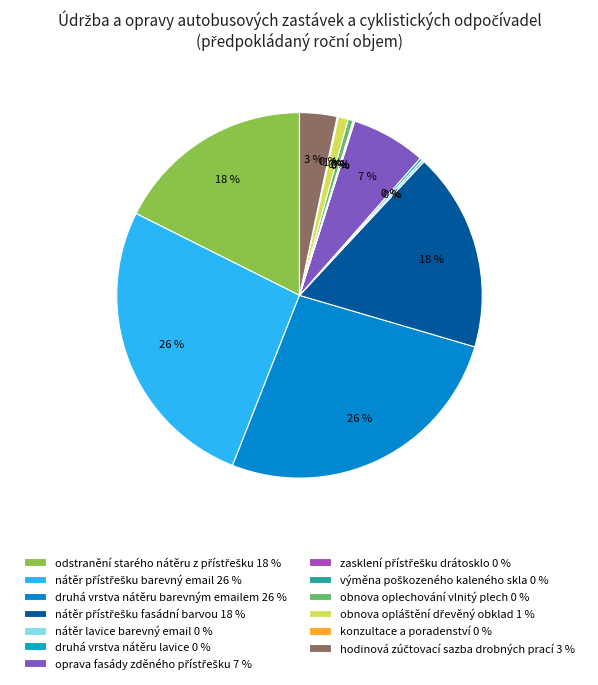

Does any single category account for the majority?

No